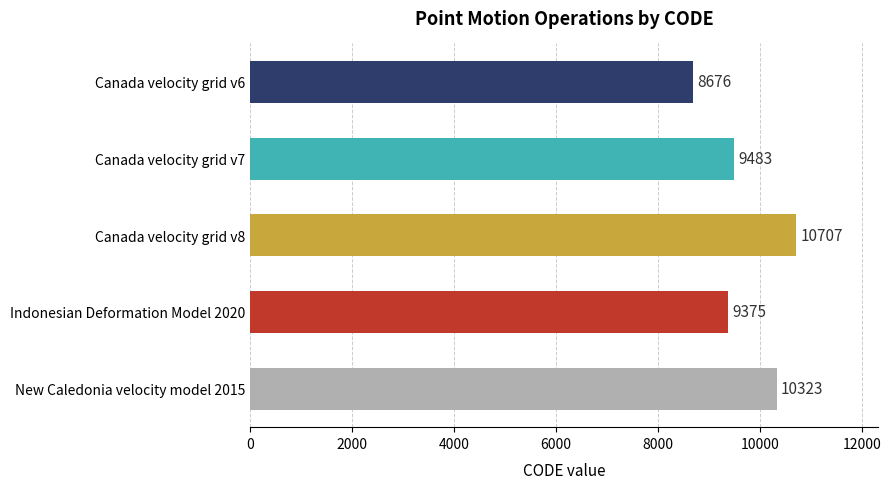

What is the difference between the maximum and minimum values?

2031